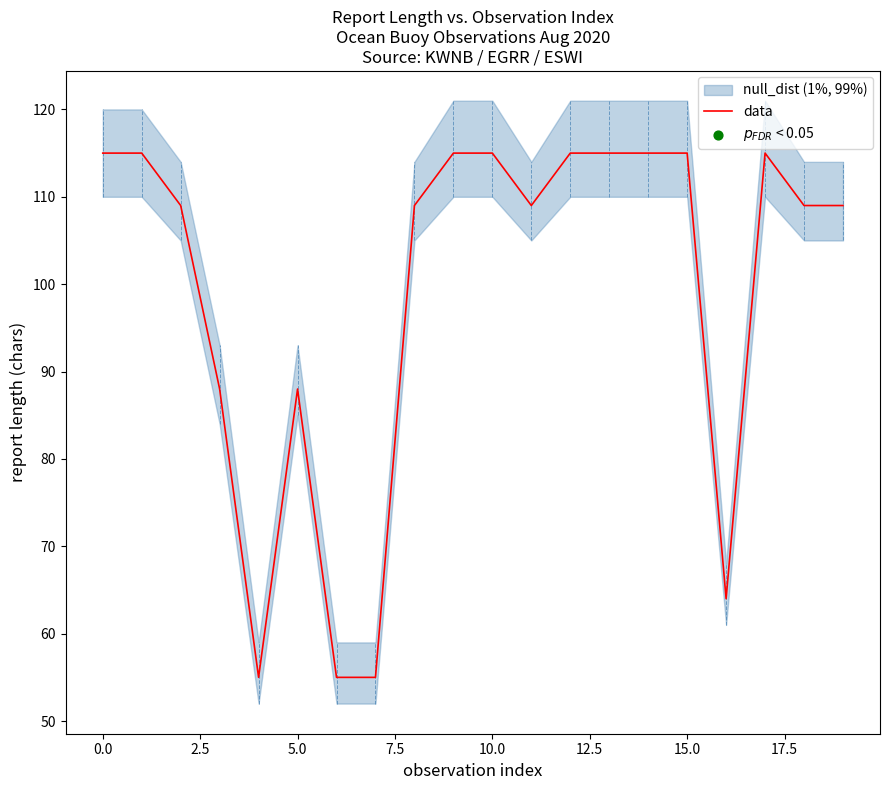

Between 10 and 18, which is larger?

10